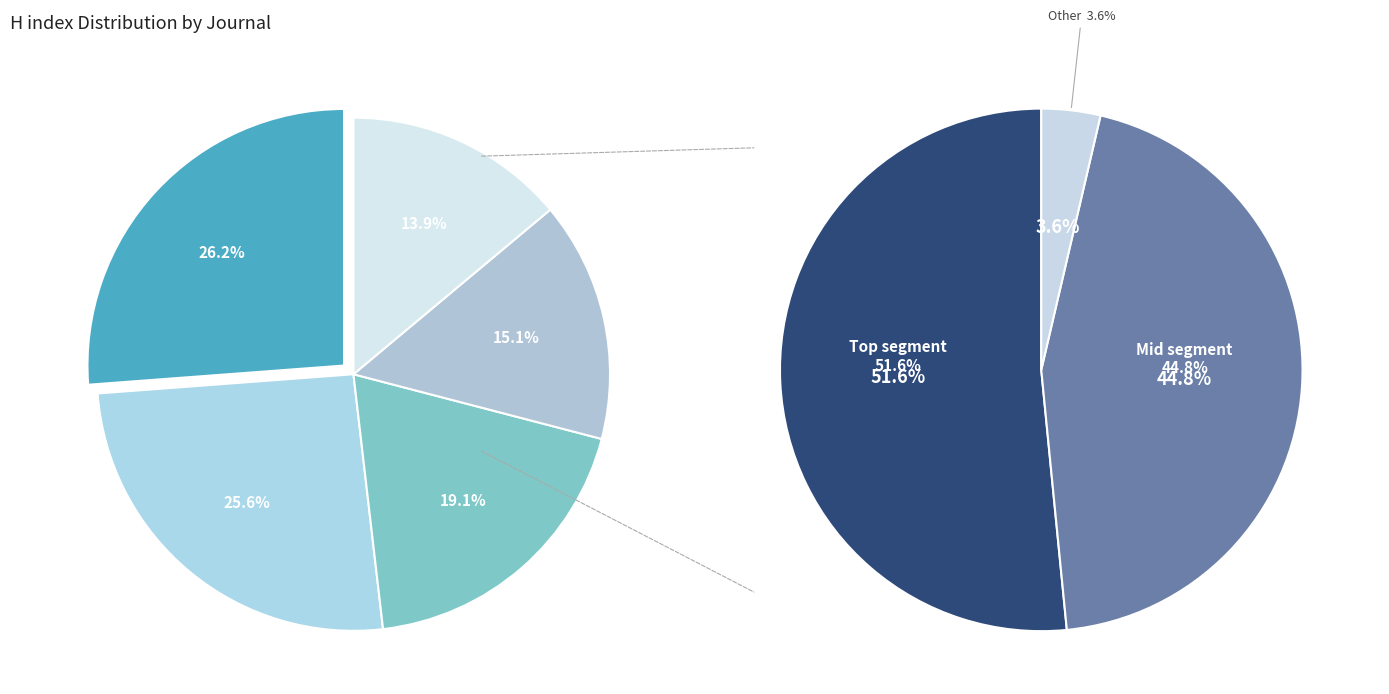

Is it true that Tekstilec is 29% of the pie?

False